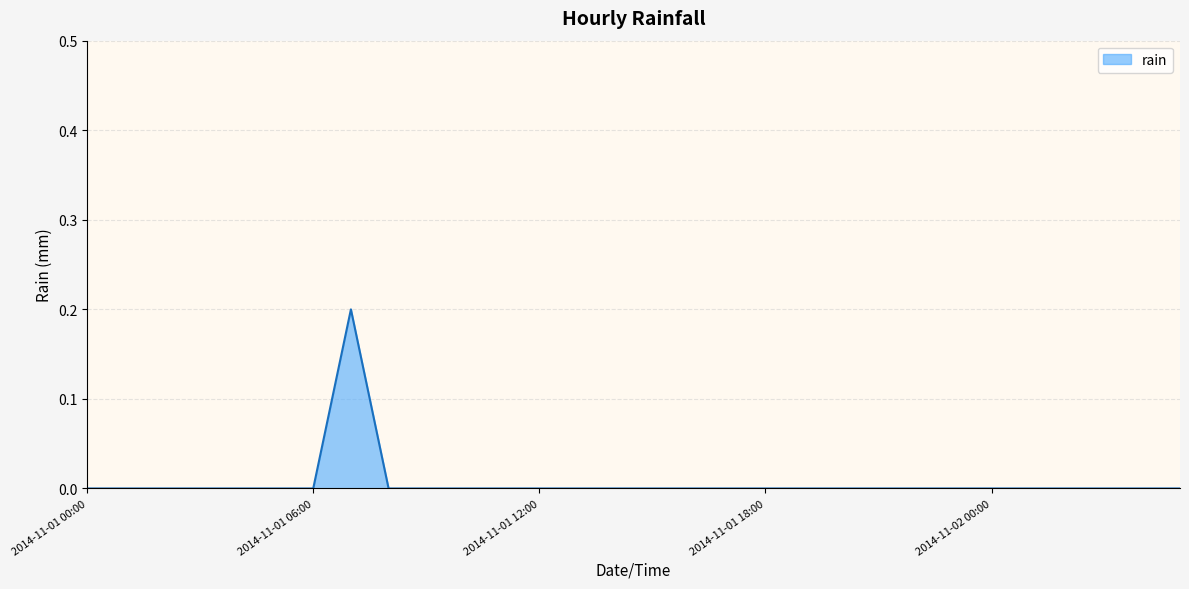

How many lines are shown in the chart?

1